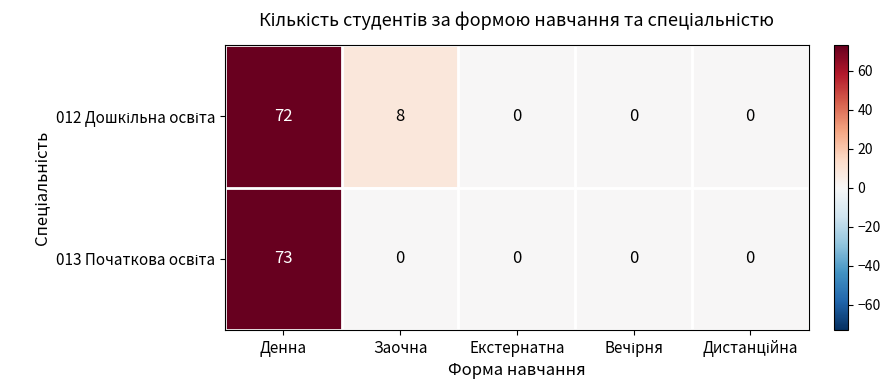

At which category is the sum across all series the highest?

Денна